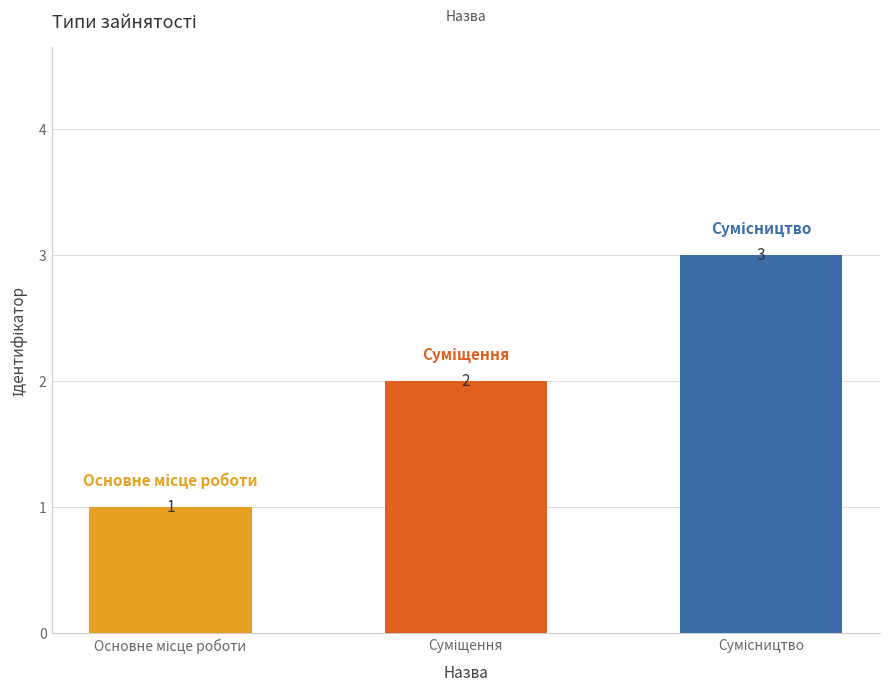

What is the difference between the maximum and second lowest values?

1